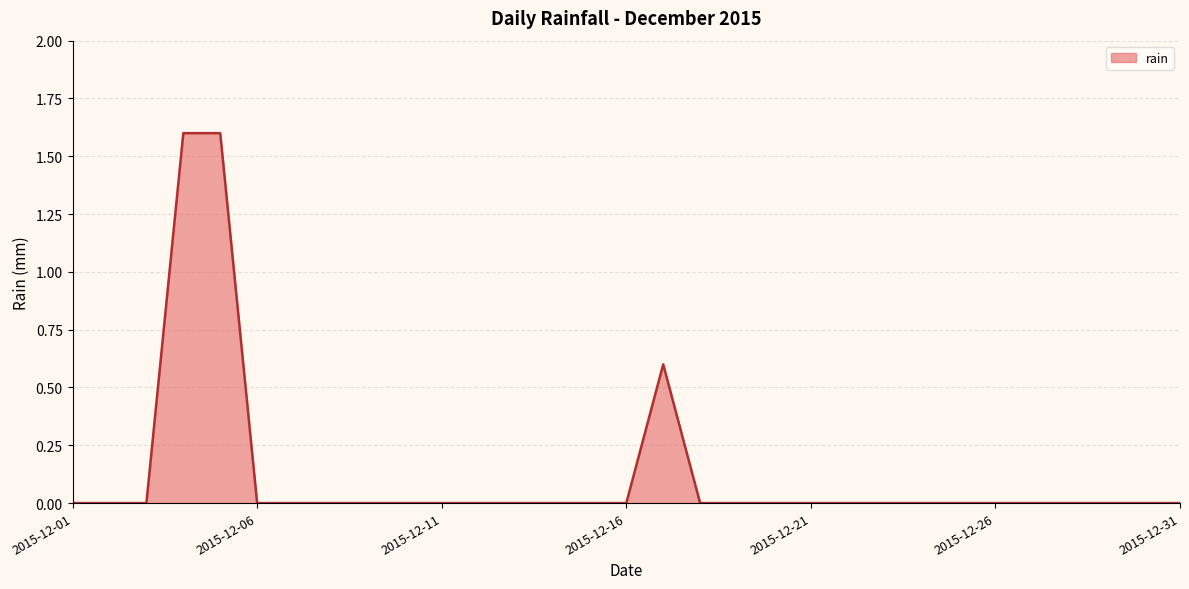

What is the difference between the maximum and minimum values?

1.6